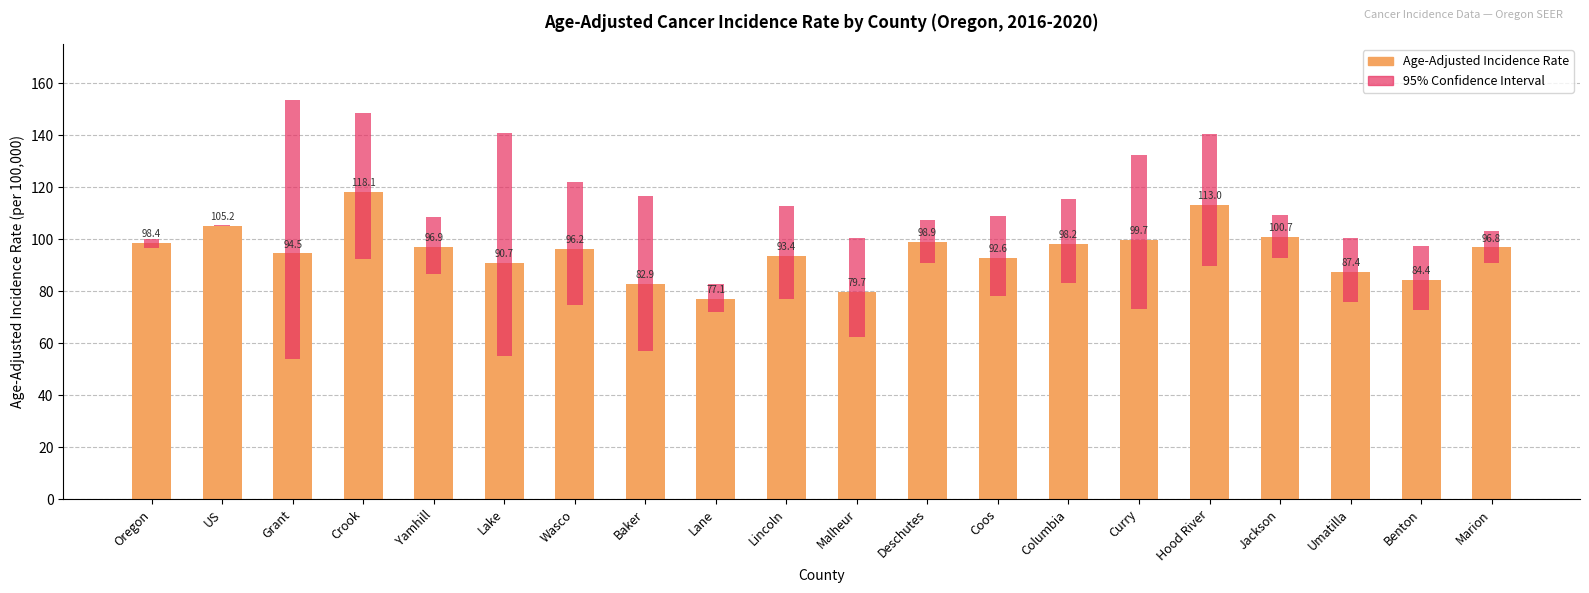

Reading right to left, what are all the values shown in this chart?

Marion=96.8	Benton=84.4	Umatilla=87.4	Jackson=100.7	Hood River=113.0	Curry=99.7	Columbia=98.2	Coos=92.6	Deschutes=98.9	Malheur=79.7	Lincoln=93.4	Lane=77.1	Baker=82.9	Wasco=96.2	Lake=90.7	Yamhill=96.9	Crook=118.1	Grant=94.5	US=105.2	Oregon=98.4